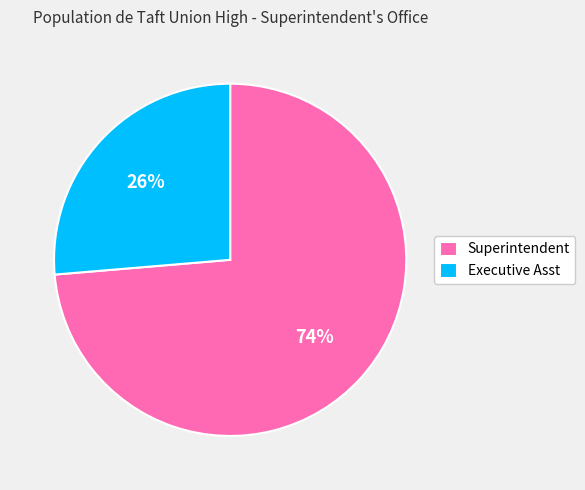

Which category has the biggest portion of the pie?

Superintendent